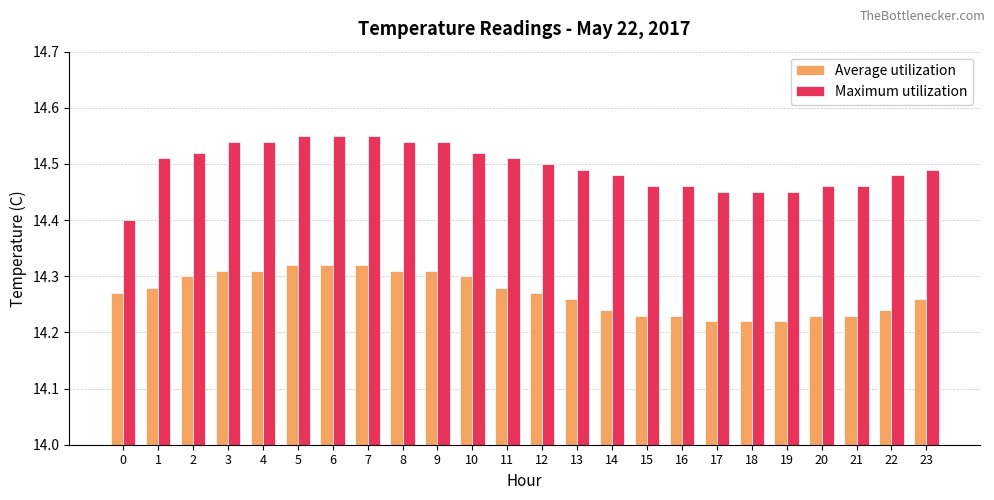

List the series in order of their overall mean, lowest first.

Average utilization, Maximum utilization